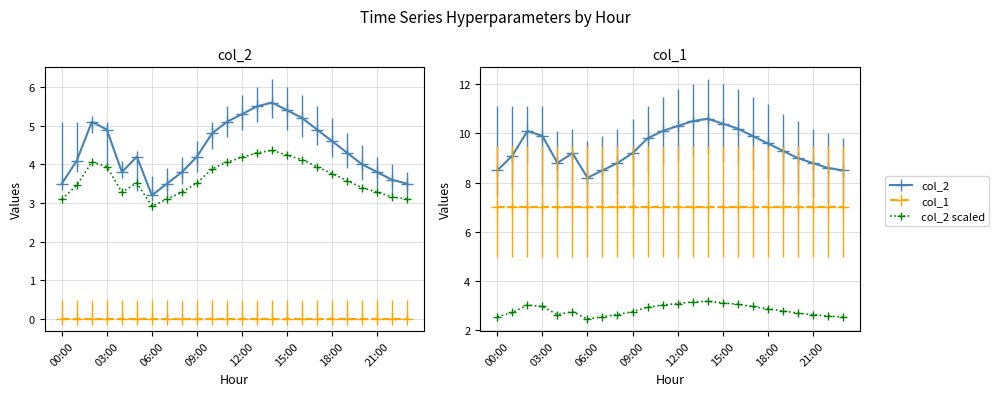

True or false: col_1 has a value of 11.1 at 15:00.

False